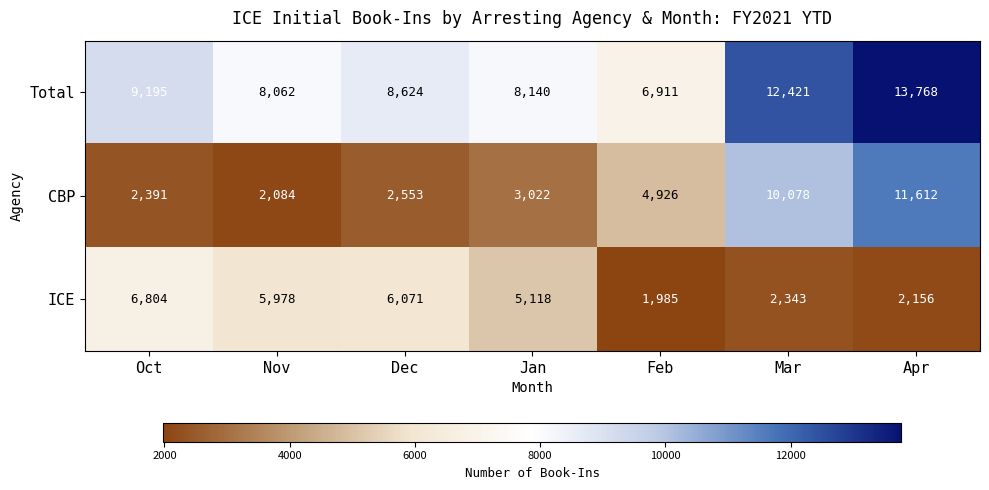

Where is ICE nearest to the value 4394?

Jan